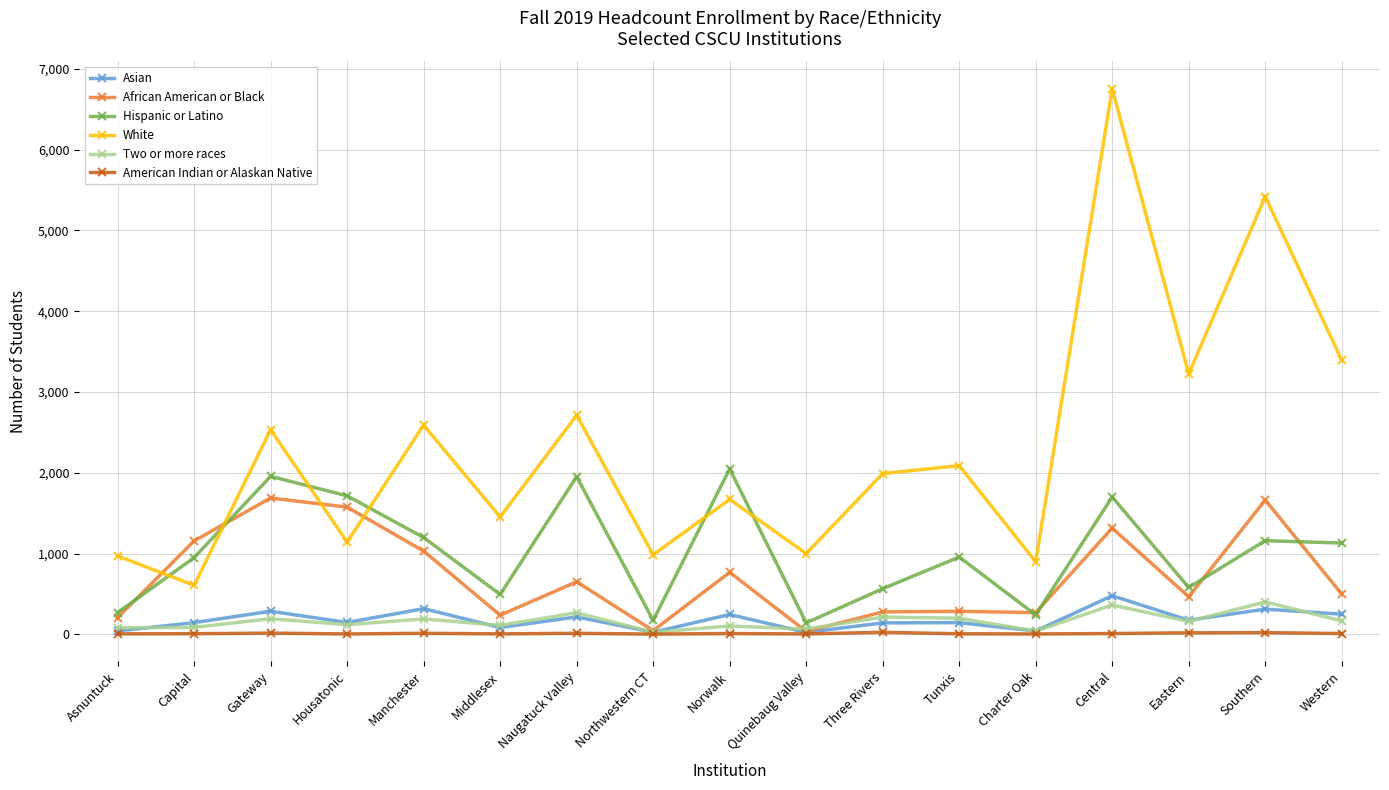

True or false: Two or more races has a value of 363 at Central.

True